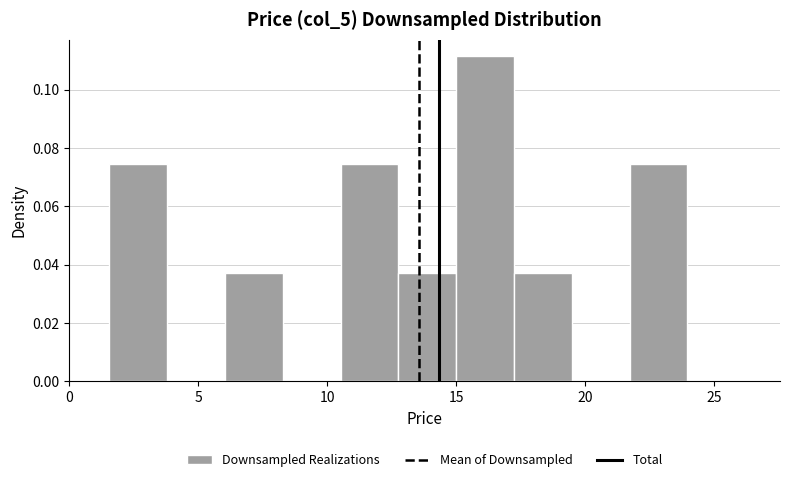

Which range on the x-axis has the tallest bar?

15.0 to 17.0